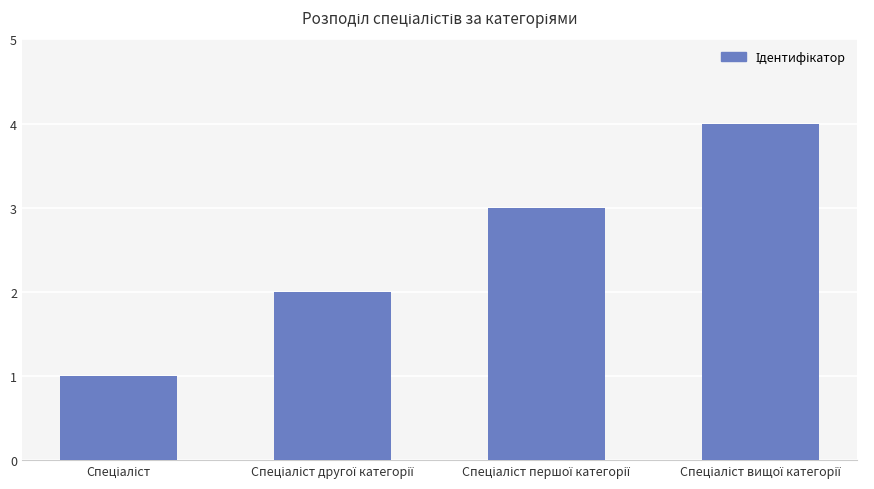

What is the difference between the maximum and minimum values?

3